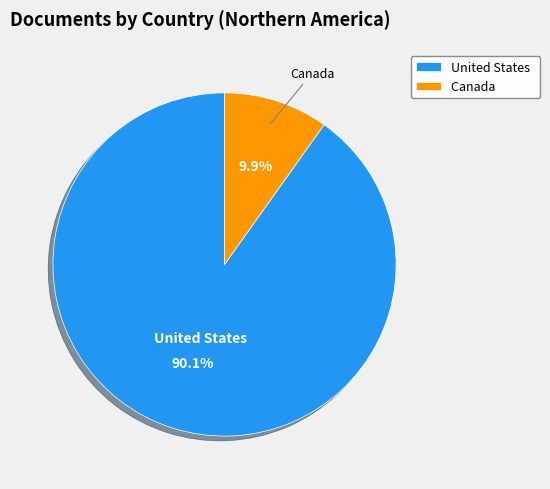

Is it true that Canada is 10% of the pie?

True